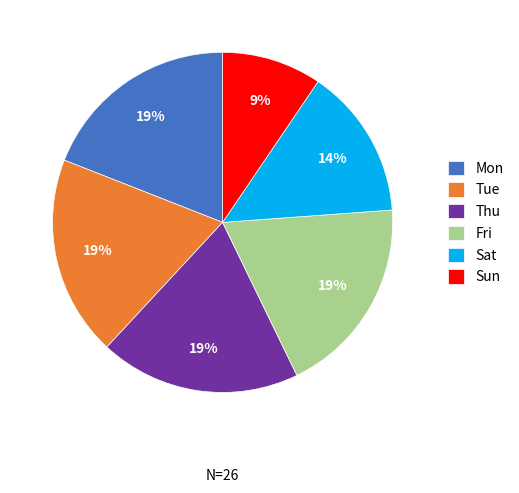

Between Sat and Tue, which is larger?

Tue